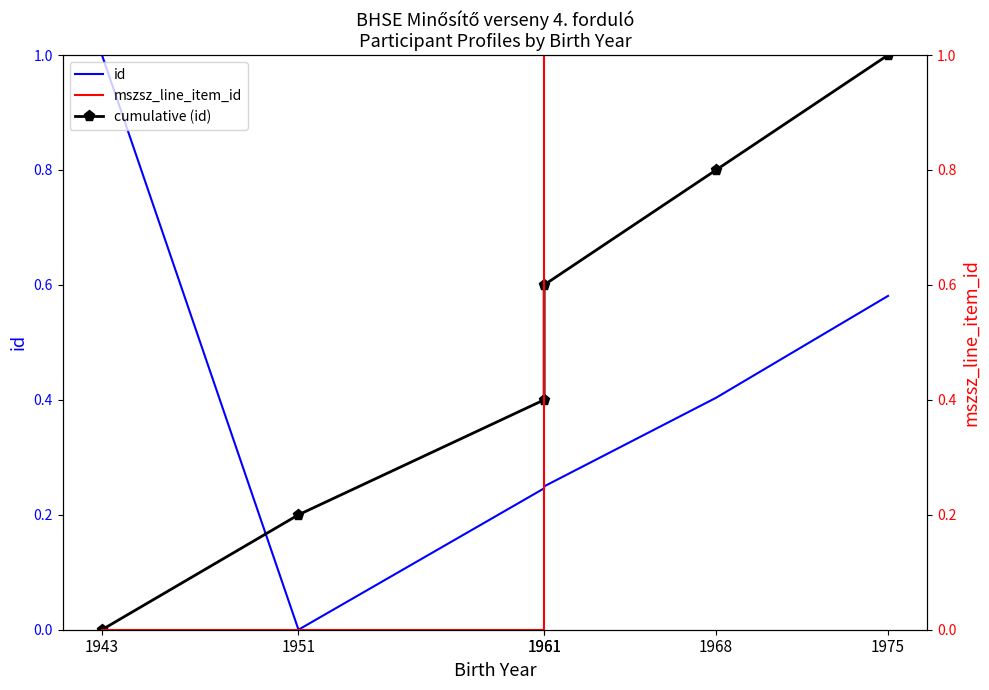

What is the sum of the id values at 1961 and 1951?

0.2